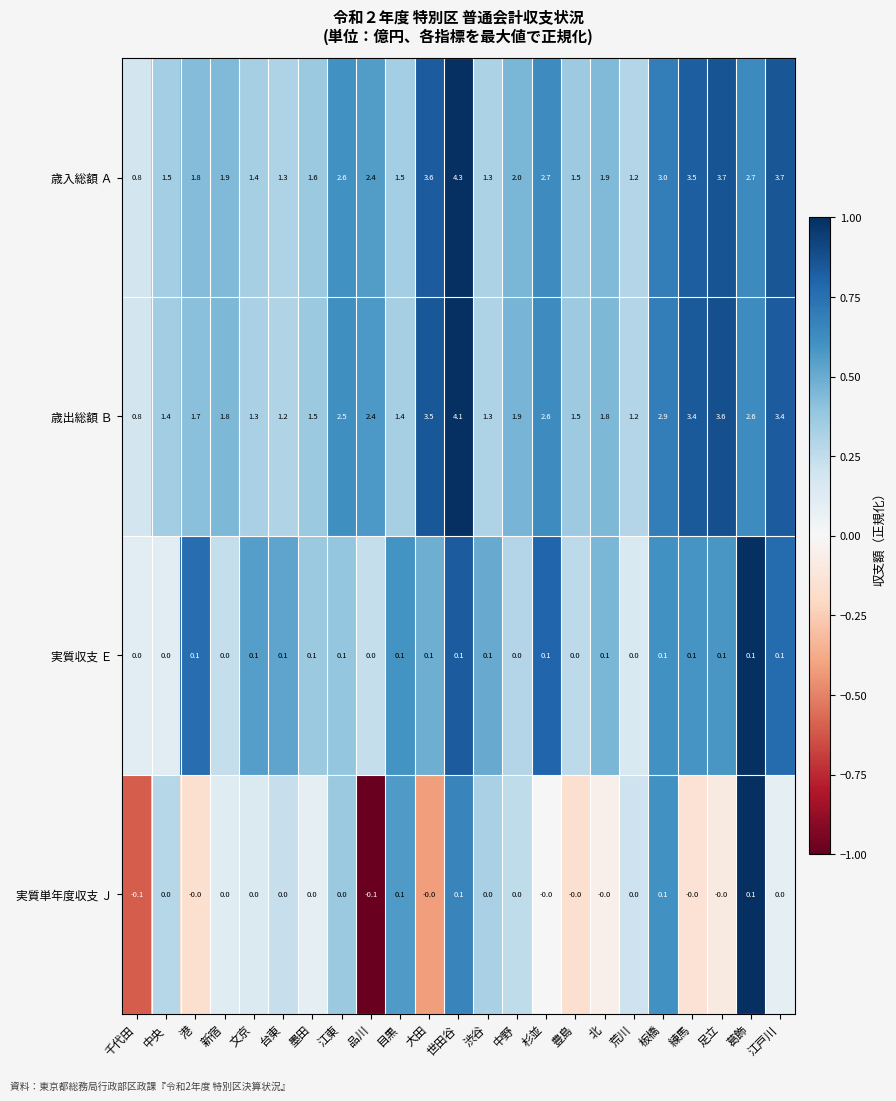

What is the difference between the 歳出総額 Ｂ values at 練馬 and 豊島?

1.9